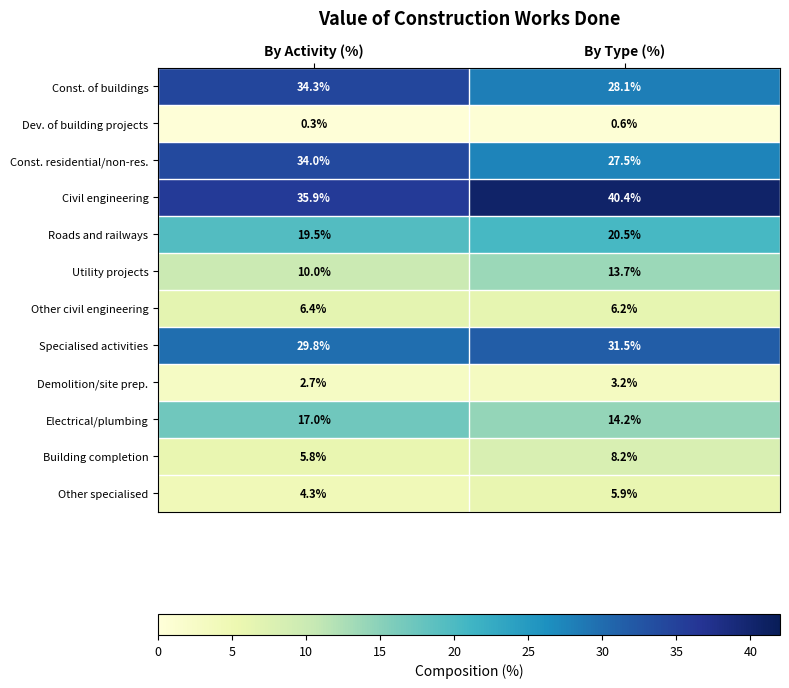

True or false: Electrical/plumbing has a value of 14.2 at By Type (%).

True